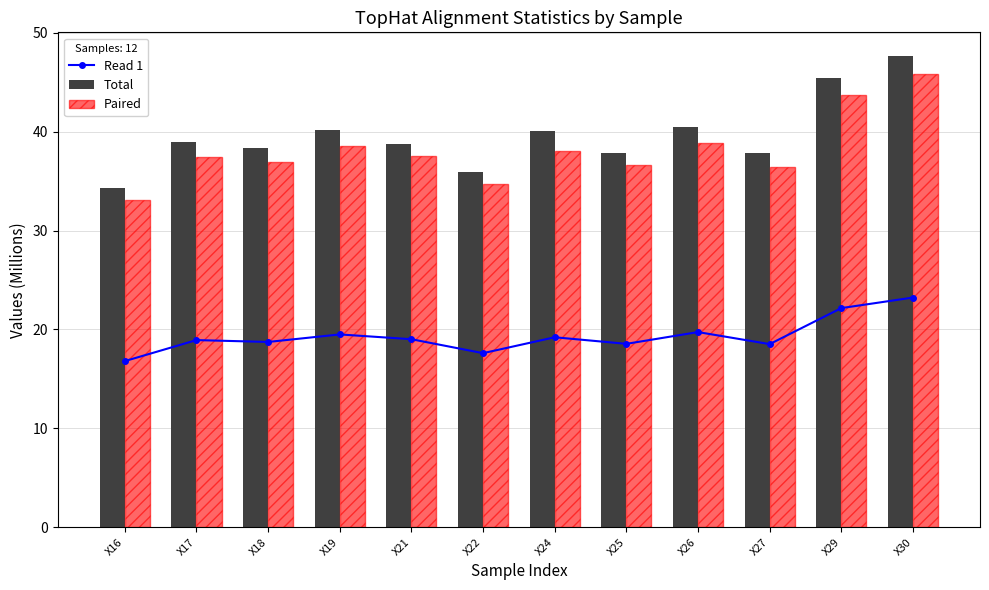

How many groups of bars are there?

12